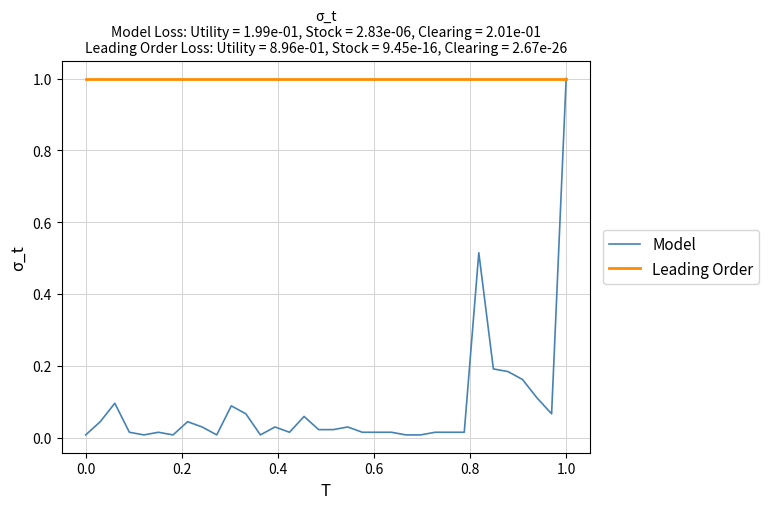

Is this an area chart (filled region under the line)?

No